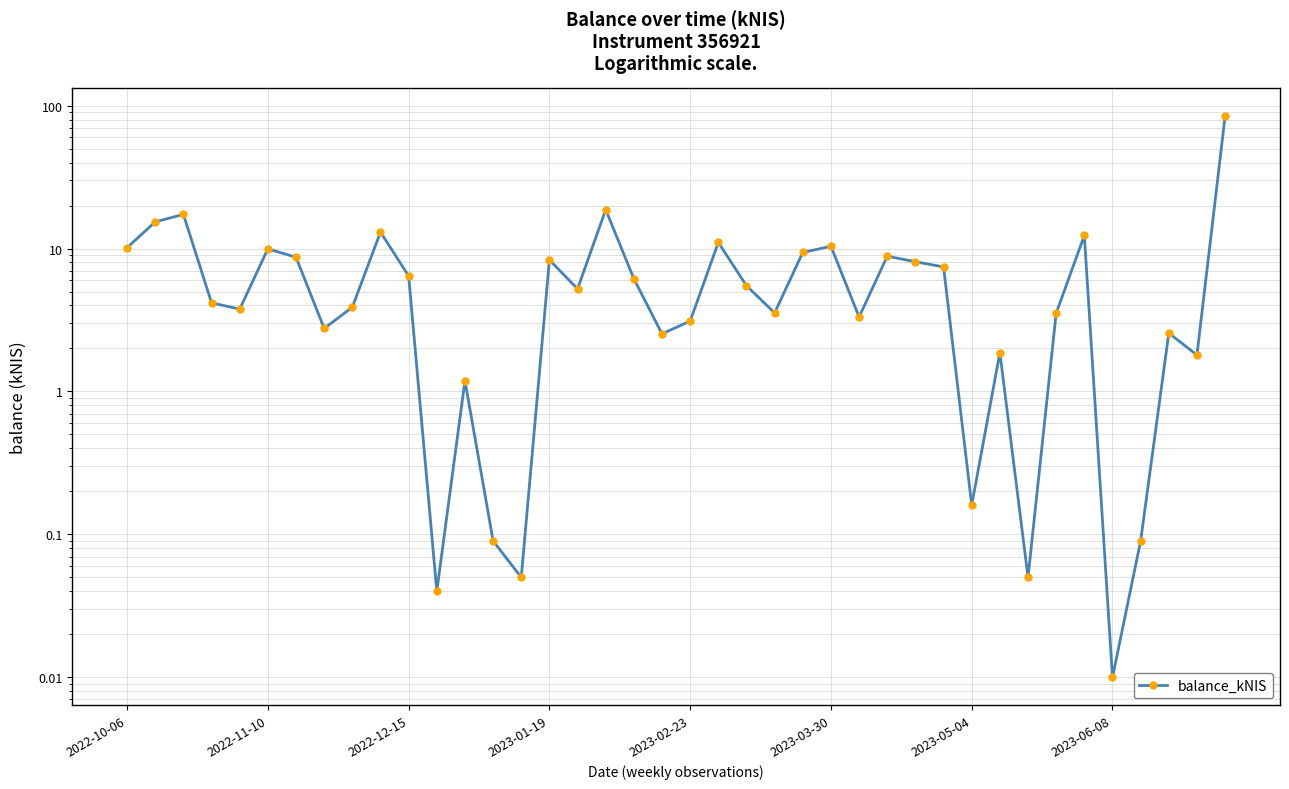

The chart shows a value of 0.1 at 13. True or false?

False